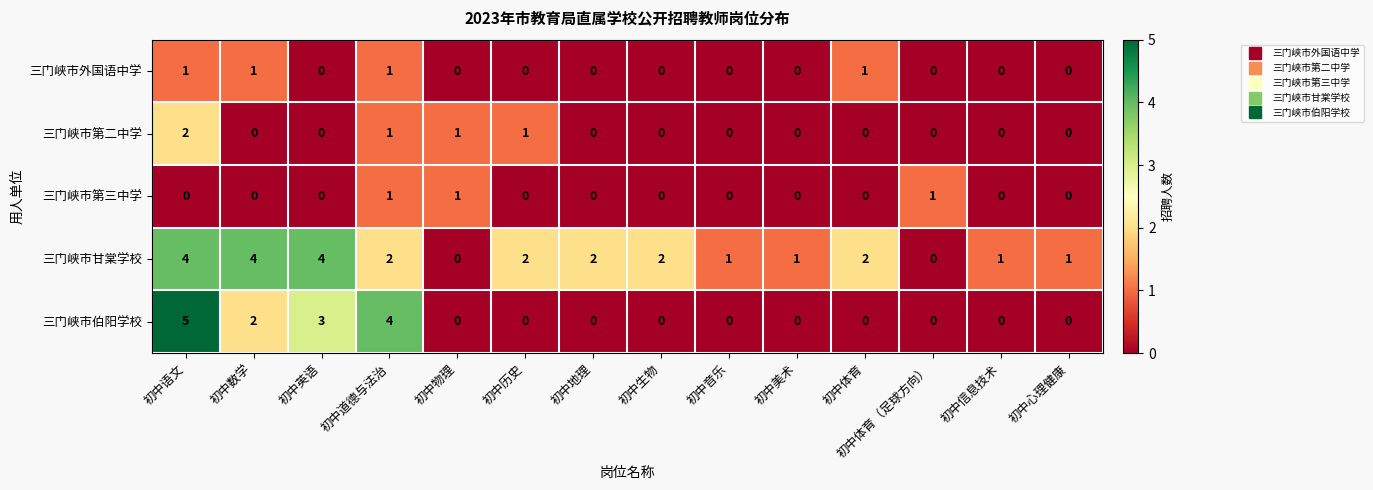

What is the difference between the maximum and minimum values in the 三门峡市伯阳学校 series?

5